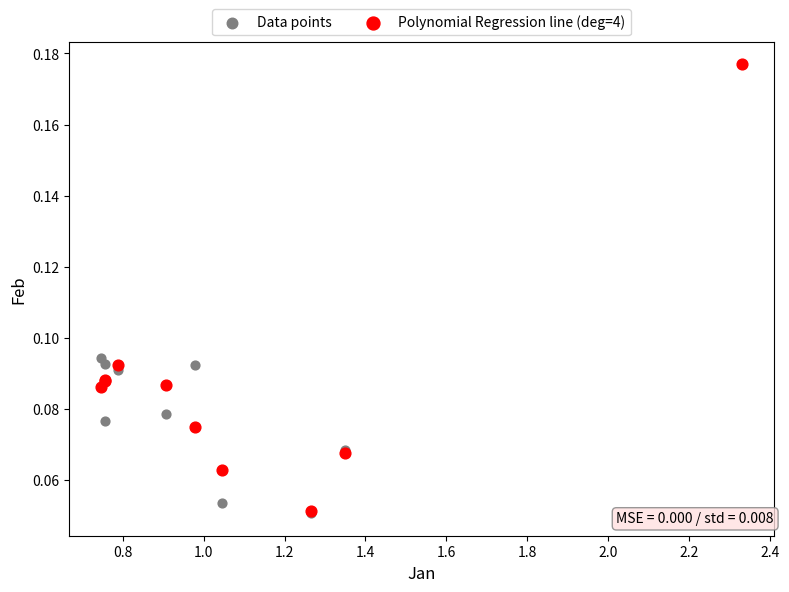

What are all the series names shown in the legend?

Data points, Polynomial Regression line (deg=4)